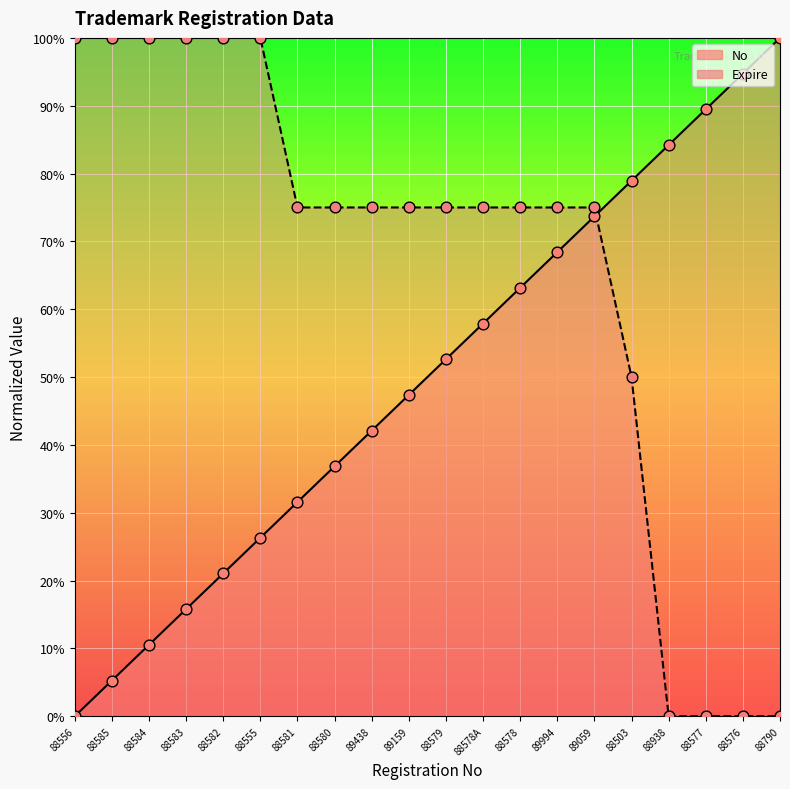

Which series has the largest Y range (max minus min)?

No